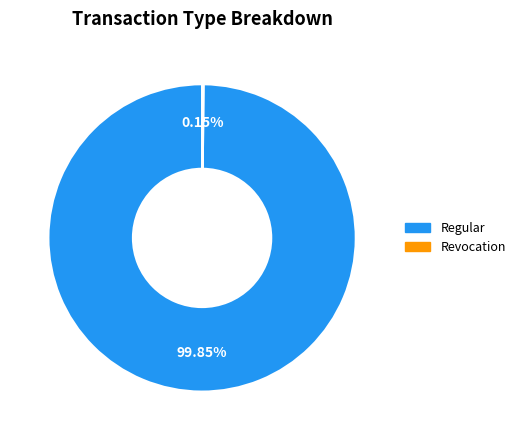

To the nearest percent, what is the difference between the largest and smallest slice percentages?

100%